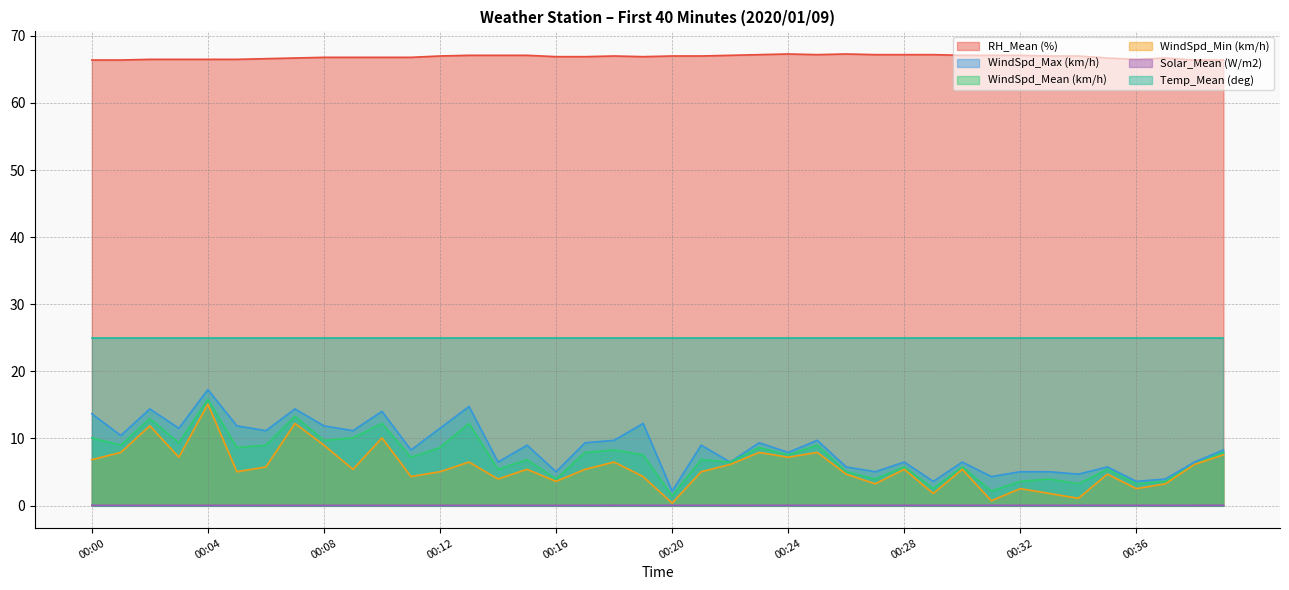

Is the value of WindSpd_Mean (km/h) at 00:21 greater than the value of Solar_Mean (W/m2) at 00:16?

Yes